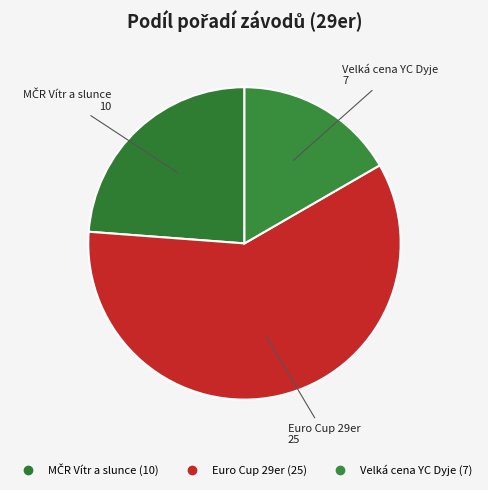

Count the number of slices in the pie.

3